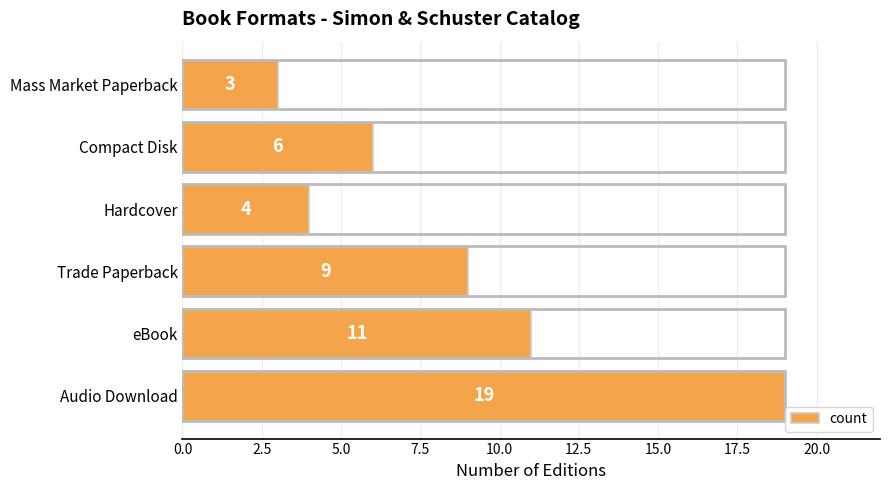

How many bars are there in total?

6